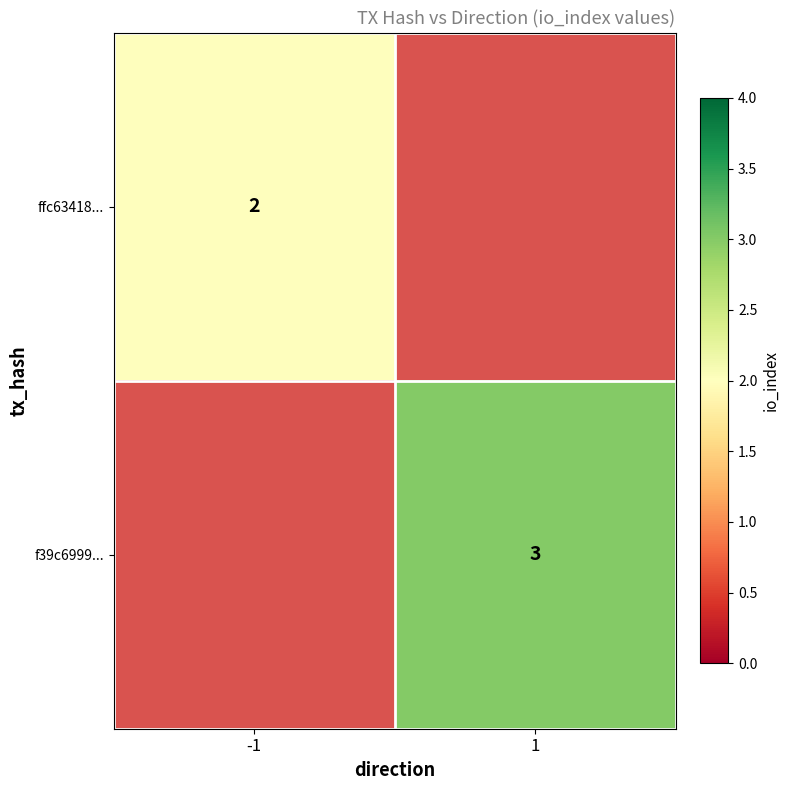

True or false: f39c6999... has a value of 3 at 1.

True